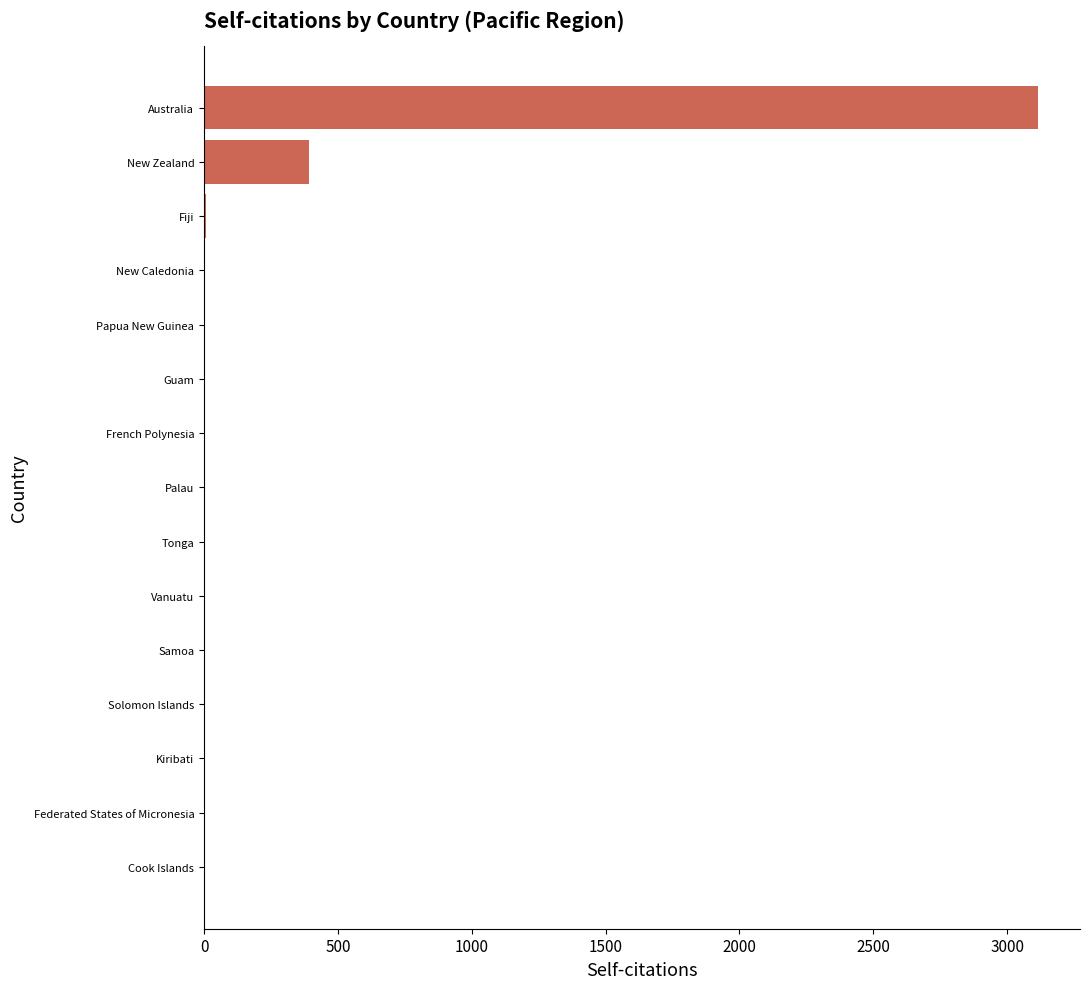

What is the change in value from New Zealand to Vanuatu?

-392